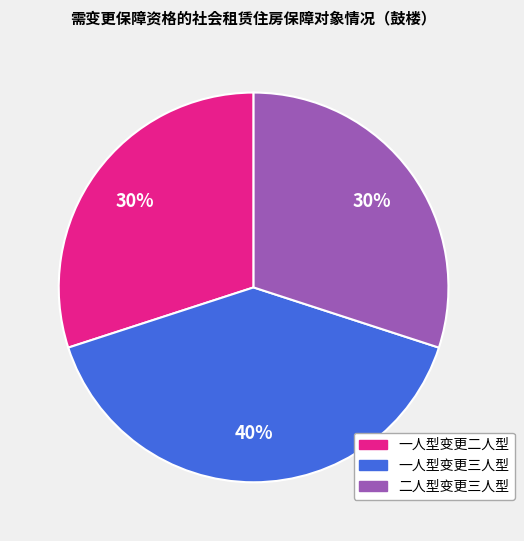

Is there a majority slice in this chart?

No